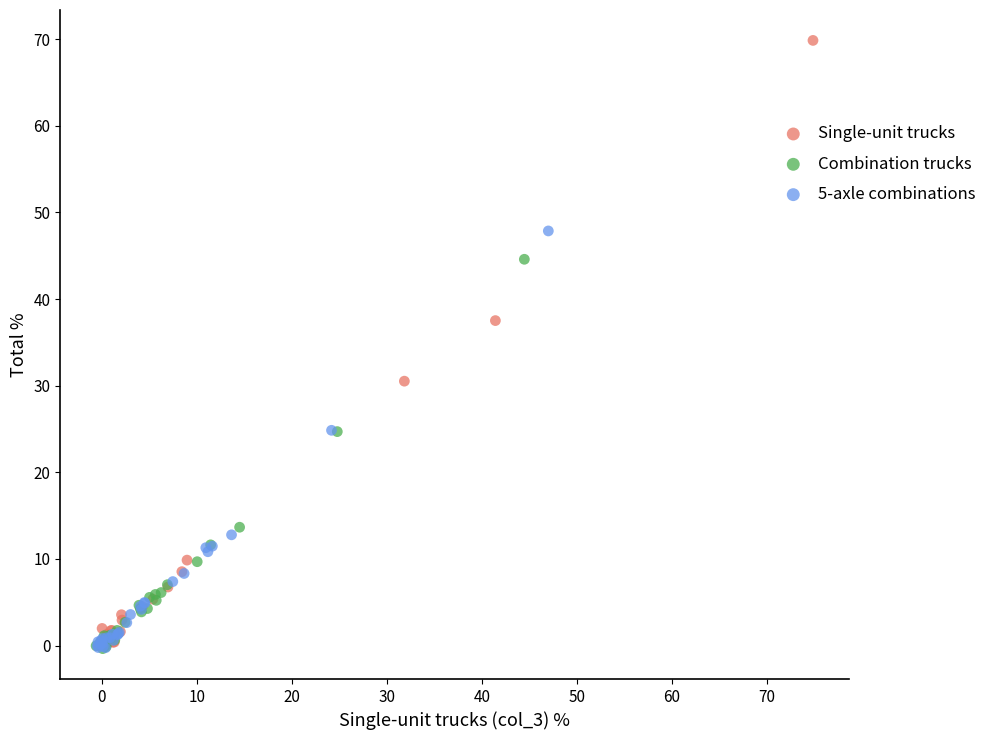

Which series has the largest Y range (max minus min)?

Single-unit trucks